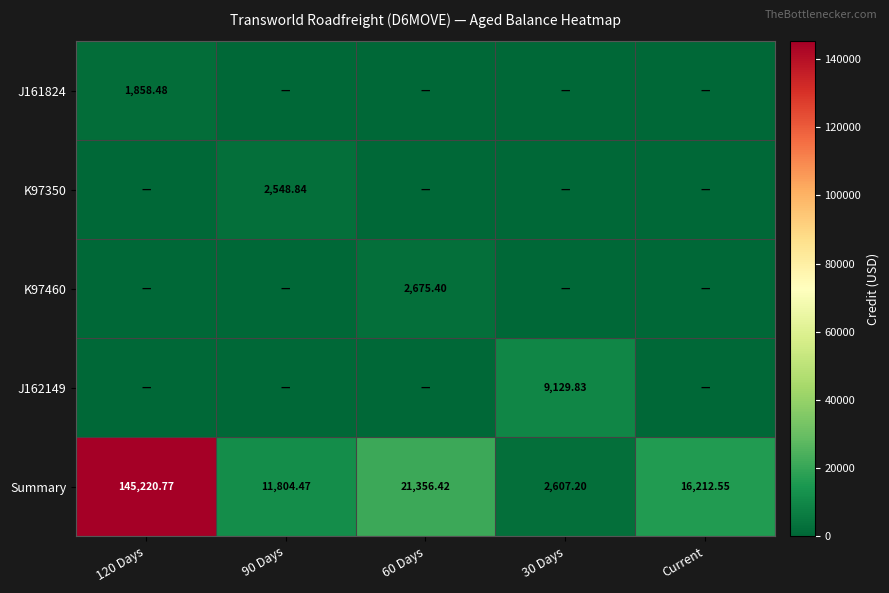

Is the value of K97460 at 60 Days greater than the value of K97350 at 90 Days?

Yes